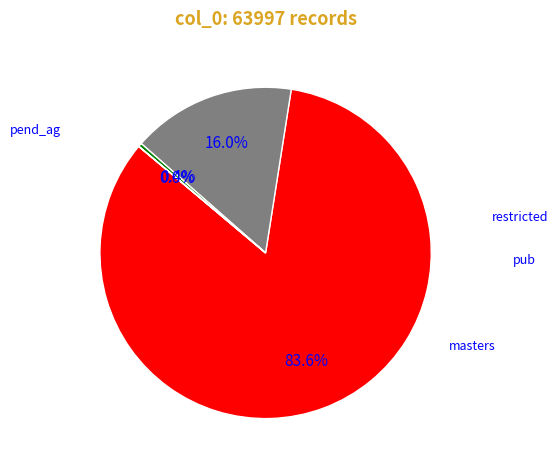

Does any single category account for the majority?

Yes